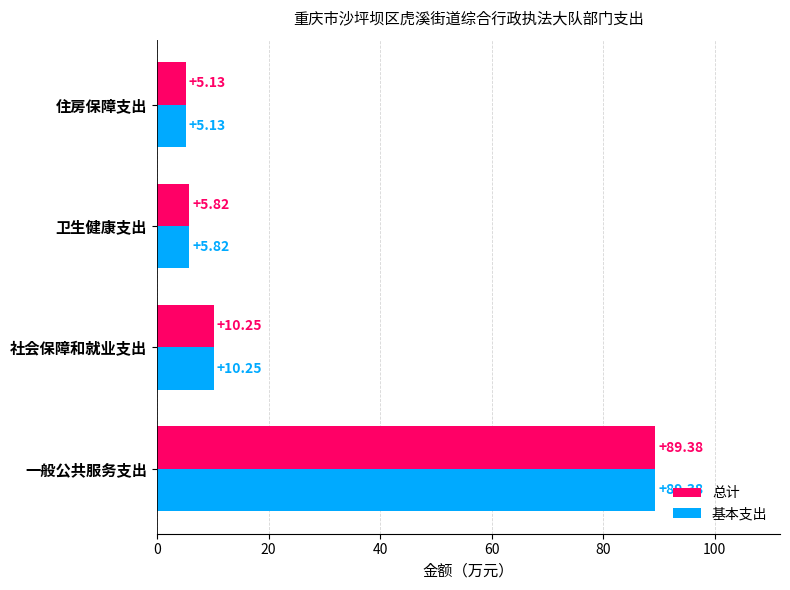

At which category does the chart reach its minimum across all series?

住房保障支出